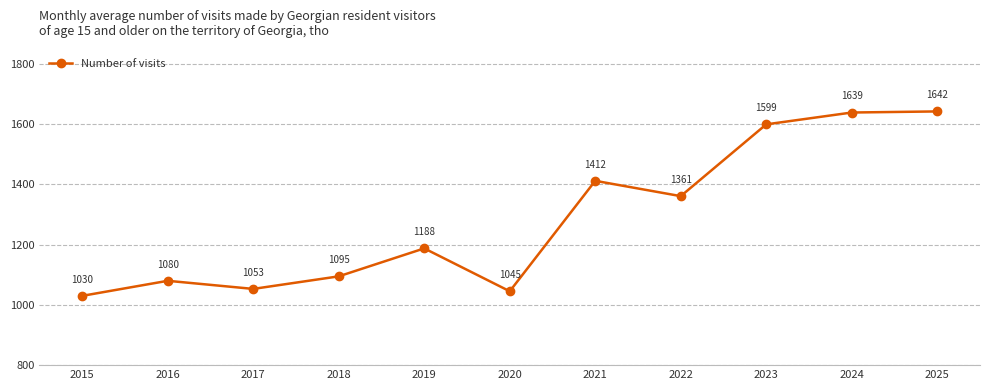

How many data points does each series have?

11